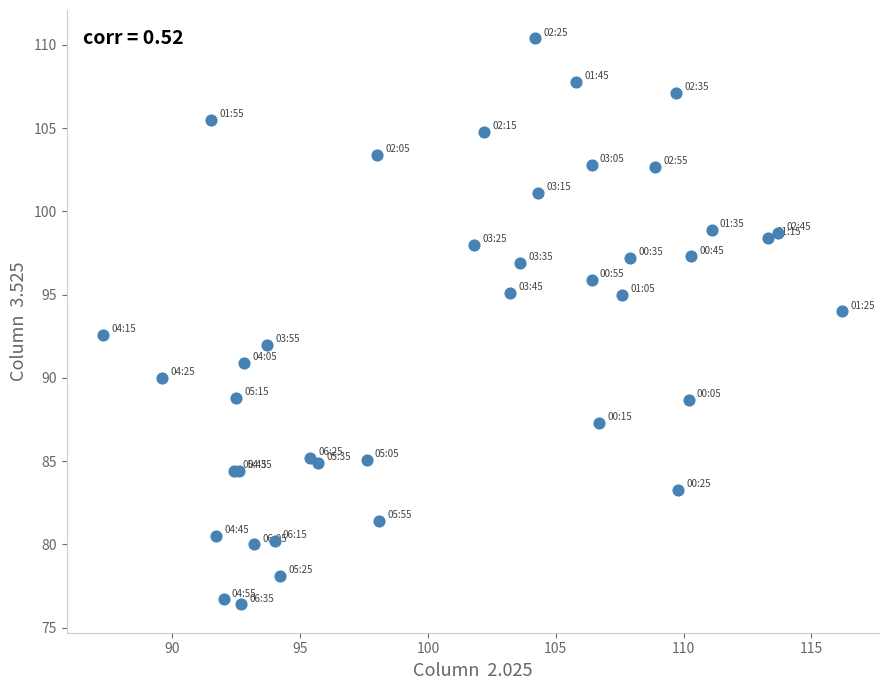

What Y value in the scatter plot is closest to 93?

92.6